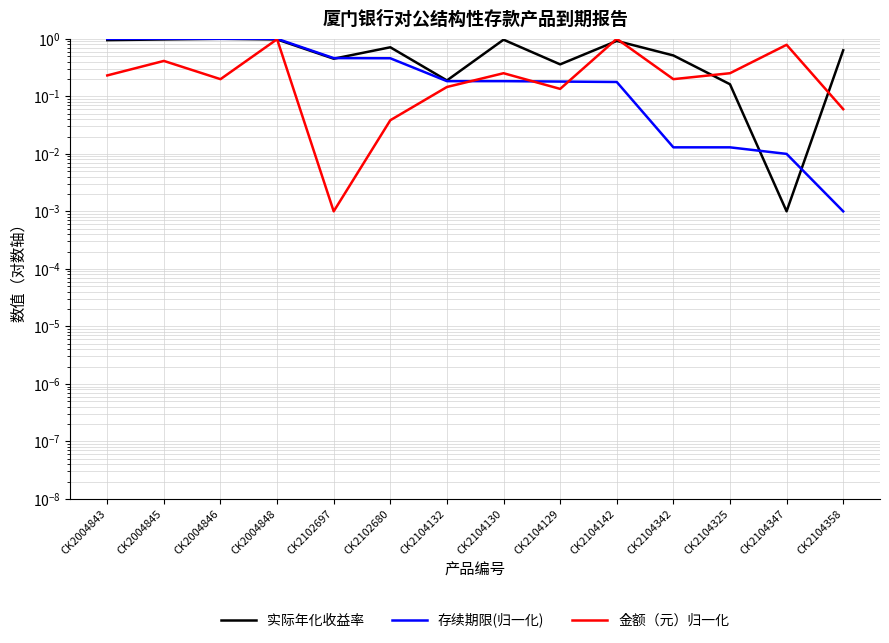

Where do 实际年化收益率 and 存续期限(归一化) first cross each other?

CK2102697 and CK2102680